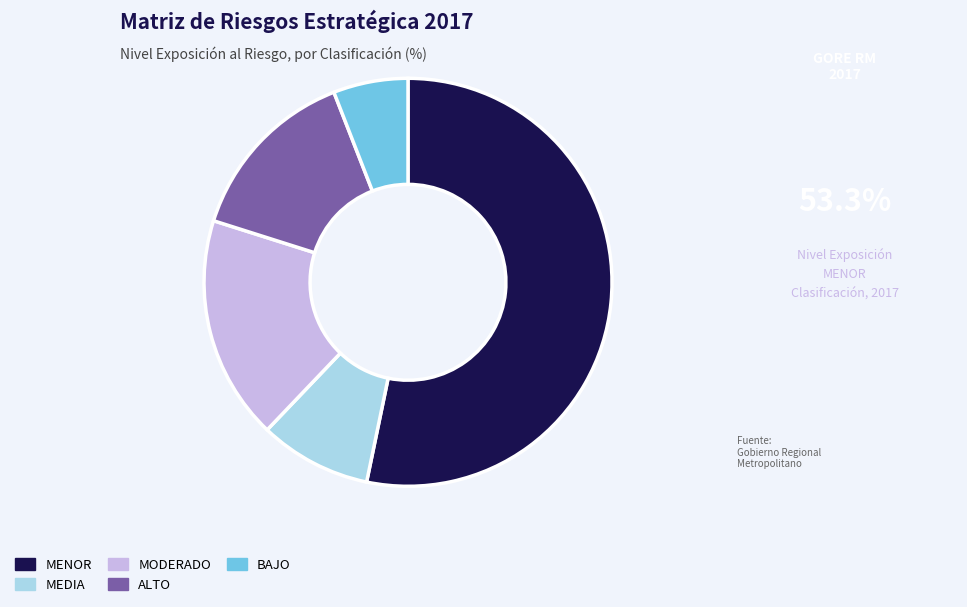

Is it true that MODERADO is 18% of the pie?

True